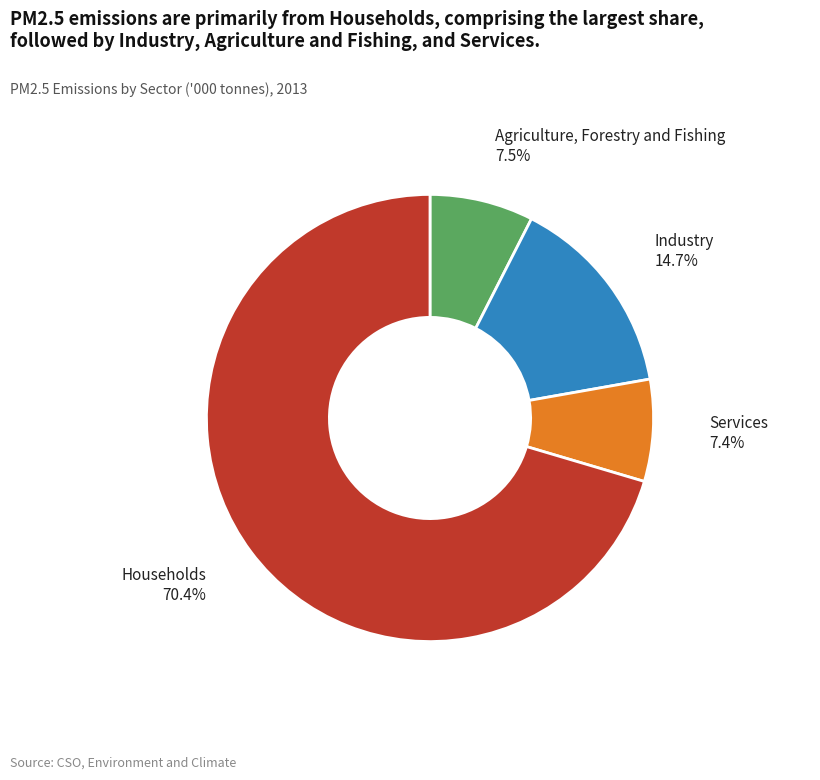

Is there a majority slice in this chart?

Yes